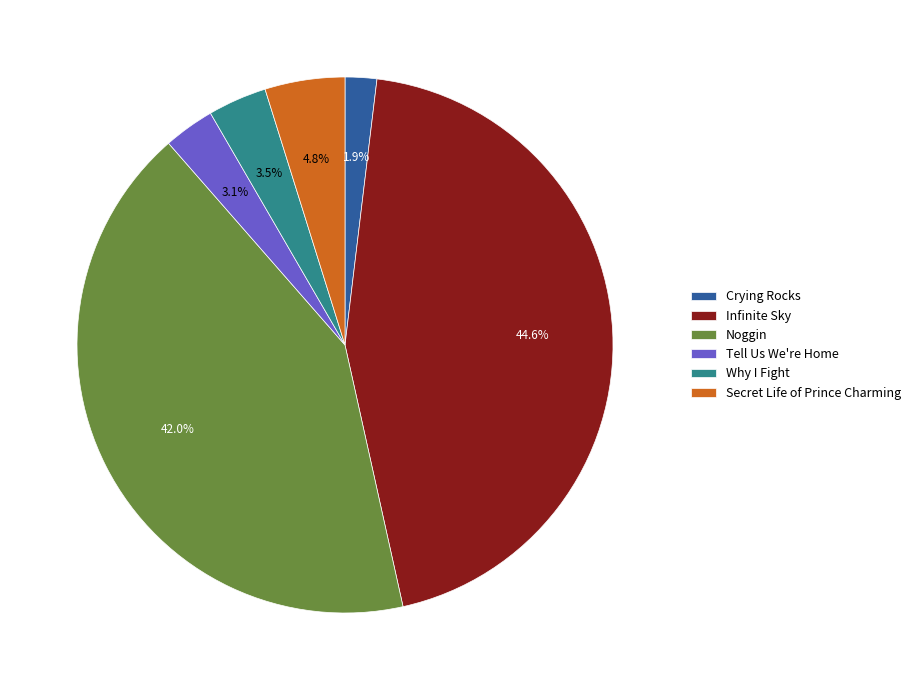

To the nearest percent, what percentage of the pie is Infinite Sky?

45%